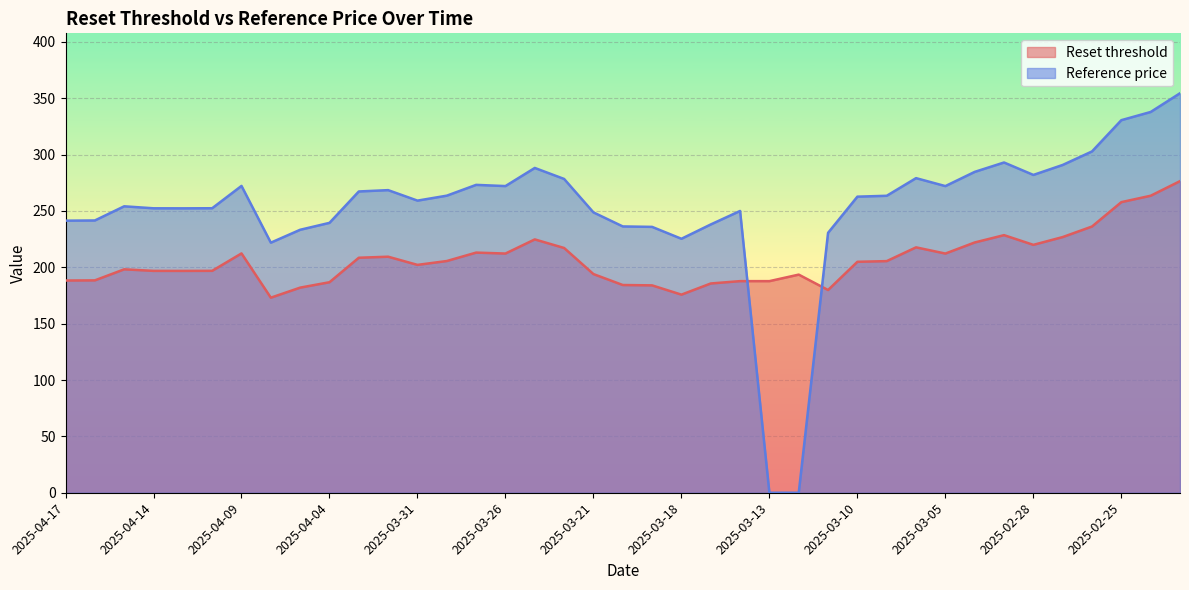

The Reset threshold series shows 228.5 at 2025-03-03. True or false?

True